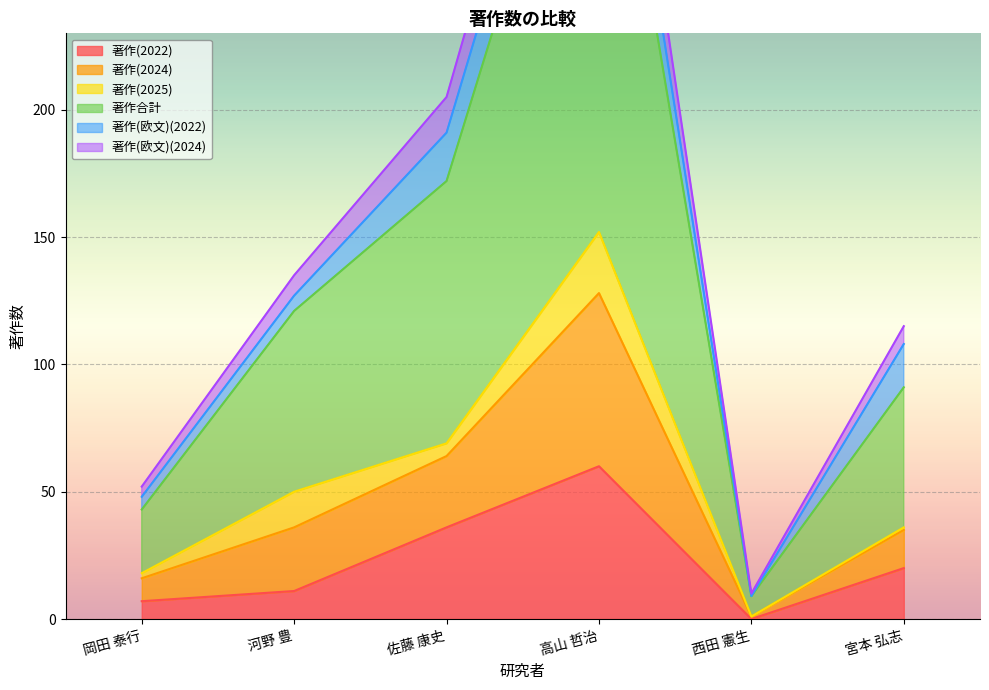

At which label does 著作(欧文)(2024) first exceed 36?

佐藤 康史